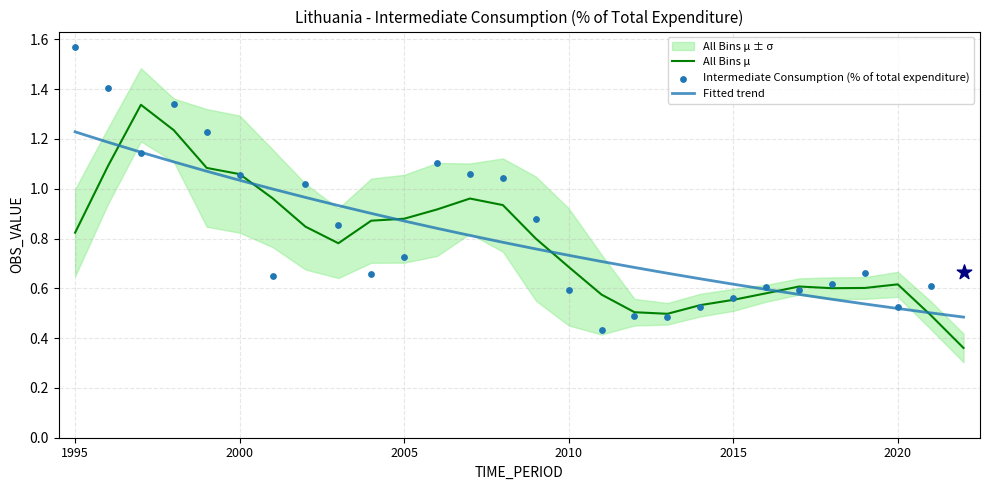

Is the value of All Bins μ at 23 greater than the value of Intermediate Consumption (% of total expenditure) at 21?

No